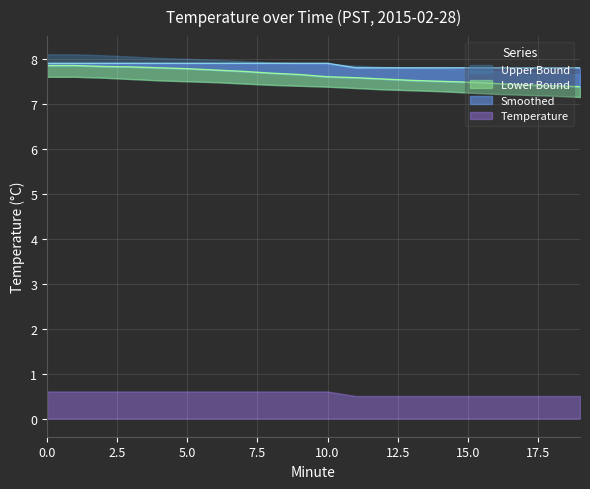

Which series has the widest spread of values?

Smoothed